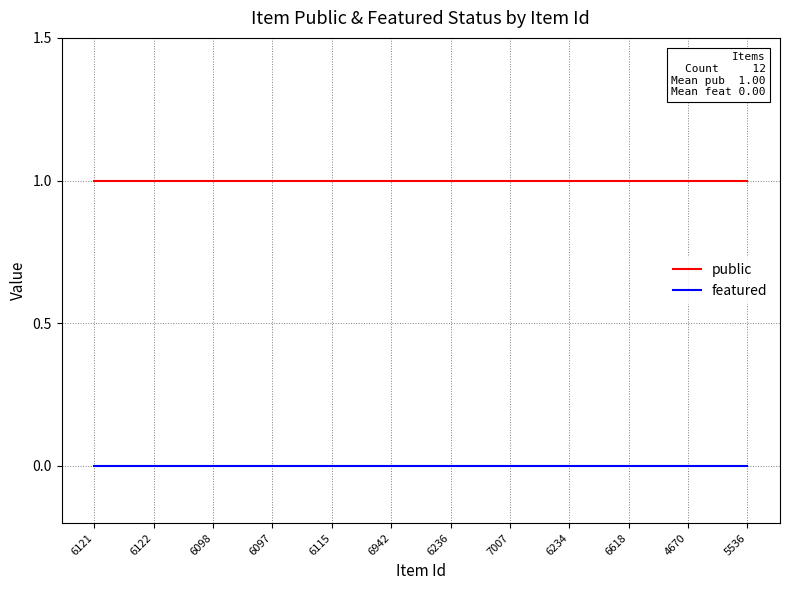

Which series has the largest total across all categories?

public